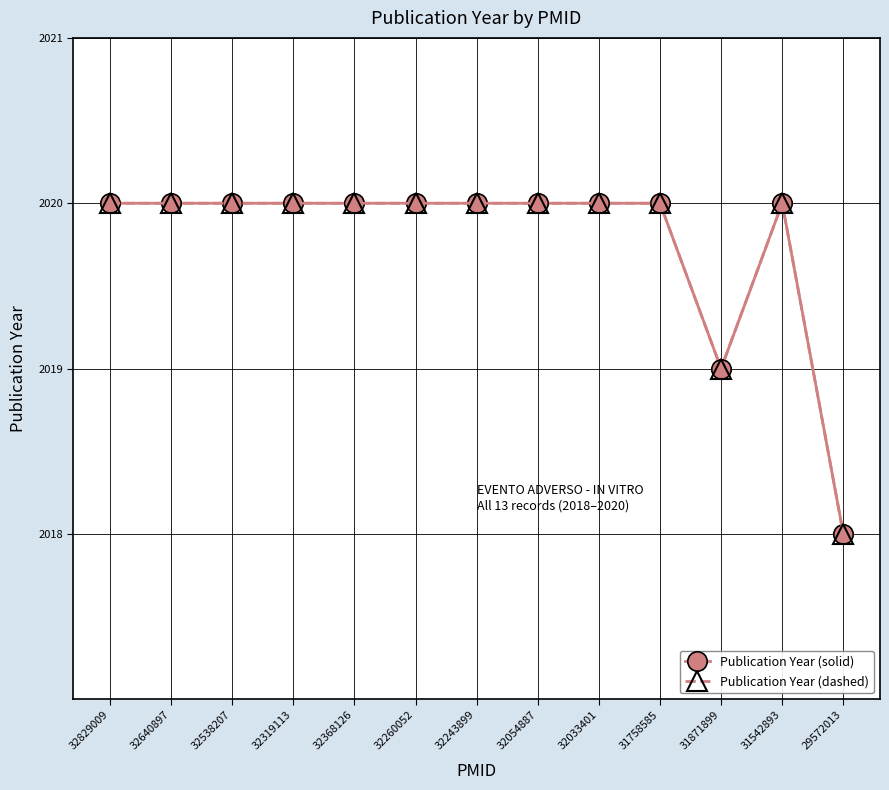

Reading left to right, what are all the values shown in this chart?

Publication Year (solid): 32829009=2020	32640897=2020	32538207=2020	32319113=2020	32368126=2020	32260052=2020	32243899=2020	32054887=2020	32033401=2020	31758585=2020	31871899=2019	31542893=2020	29572013=2018
Publication Year (dashed): 32829009=2020	32640897=2020	32538207=2020	32319113=2020	32368126=2020	32260052=2020	32243899=2020	32054887=2020	32033401=2020	31758585=2020	31871899=2019	31542893=2020	29572013=2018